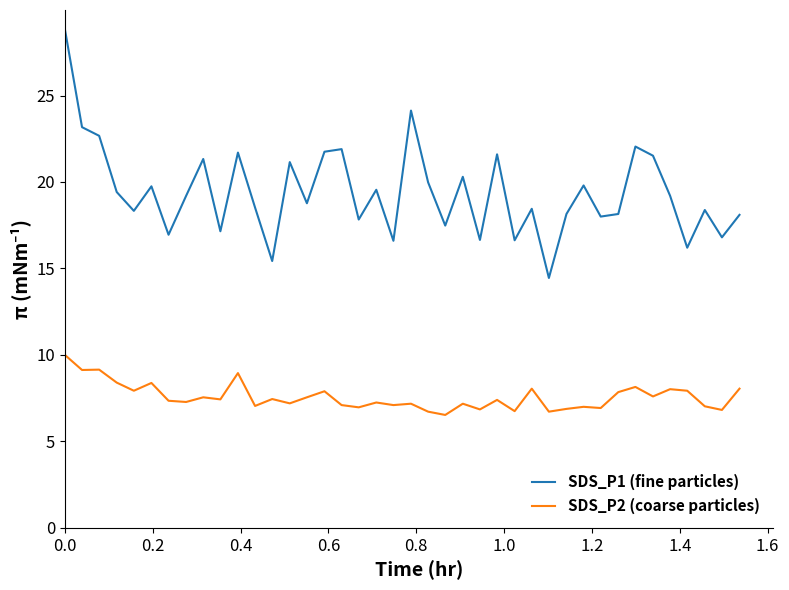

True or false: SDS_P2 (coarse particles) and SDS_P1 (fine particles) intersect in this chart.

False